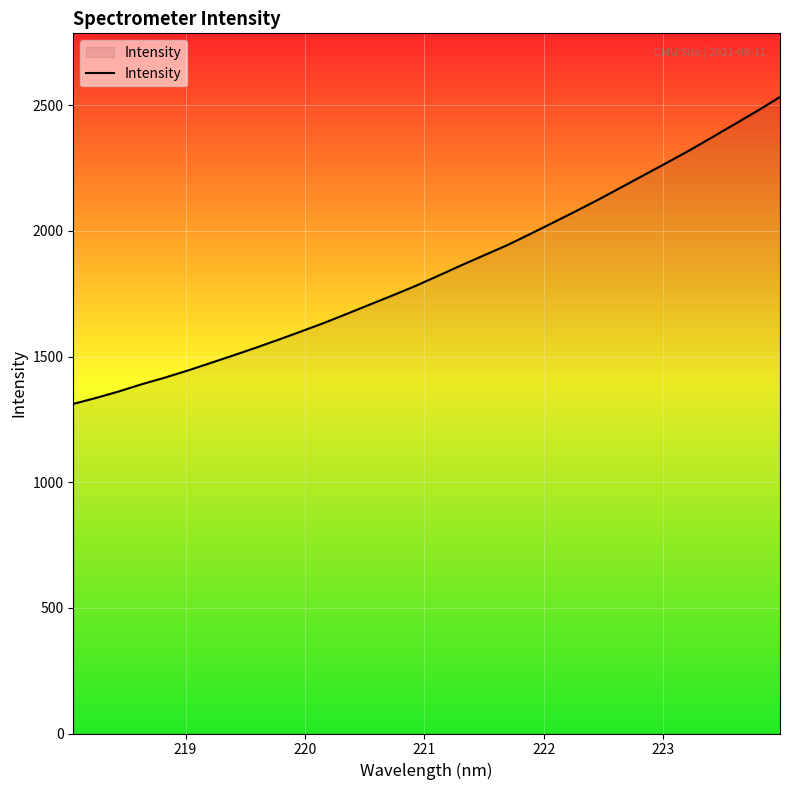

How many values are below 1821?

16